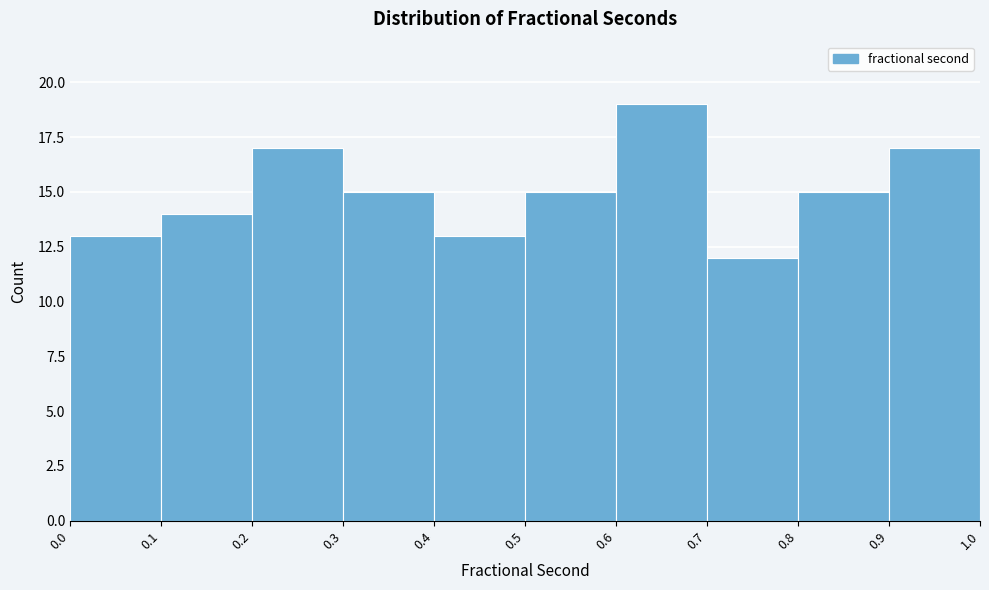

Which range on the x-axis has the tallest bar?

0.6 to 0.7